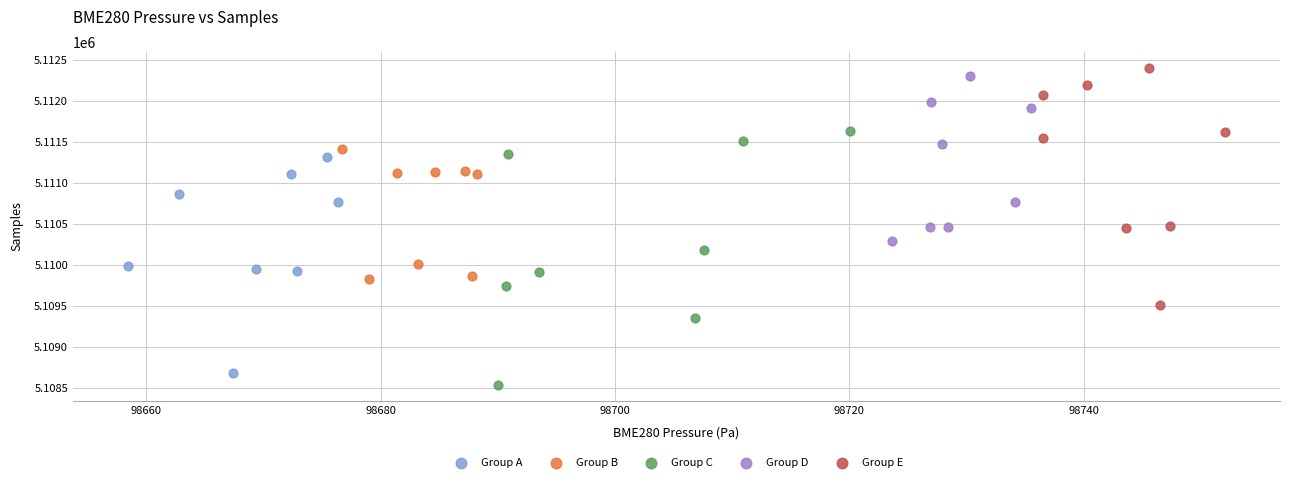

What are all the series names shown in the legend?

Group A, Group B, Group C, Group D, Group E